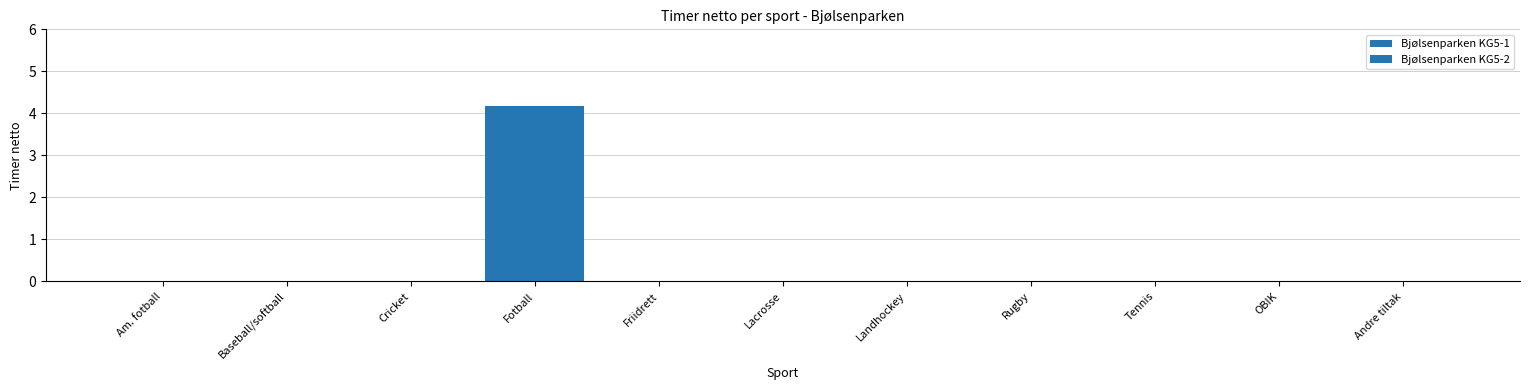

At which category does the chart reach its peak across all series?

Fotball